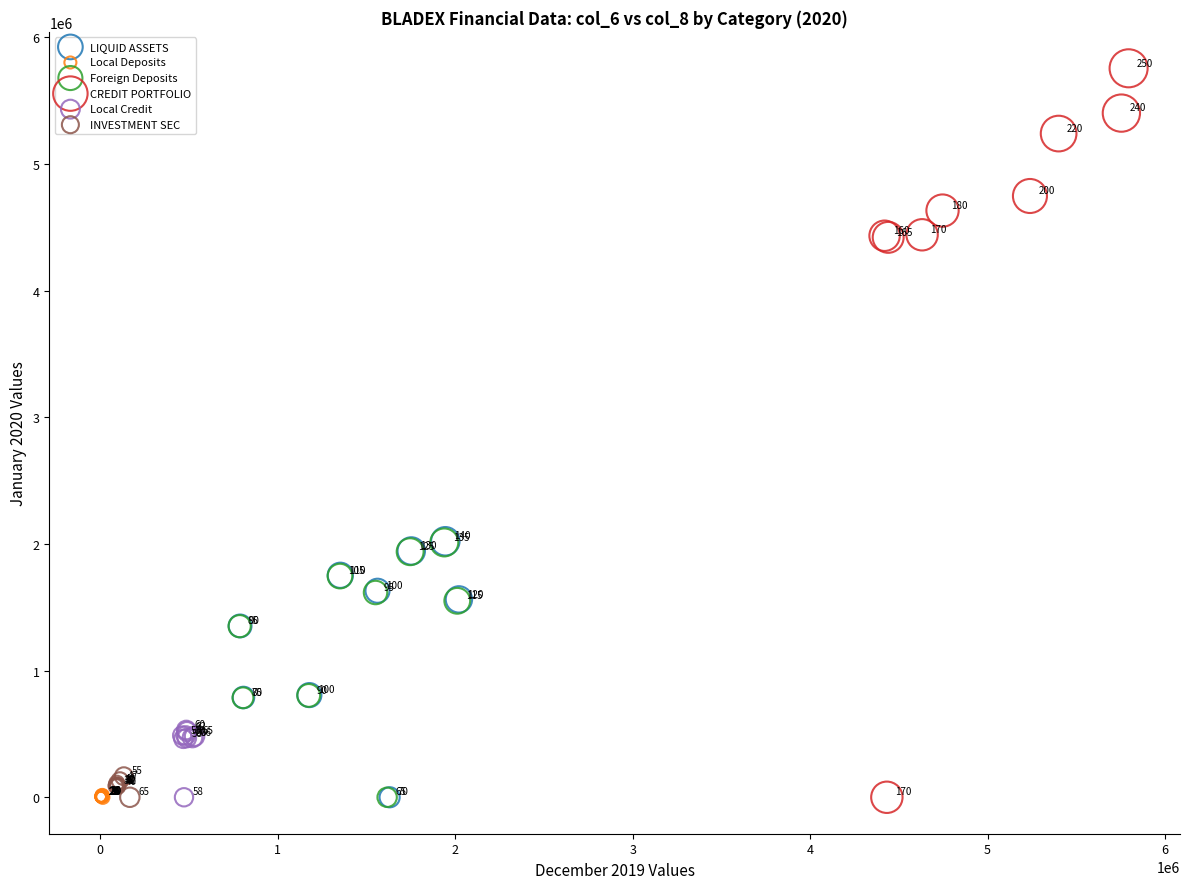

Which series contains the highest Y value?

CREDIT PORTFOLIO